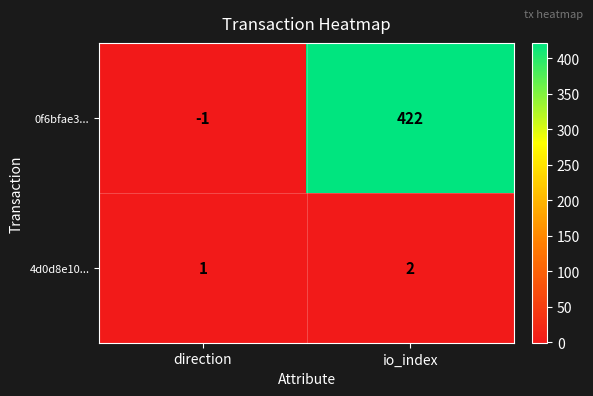

Reading right to left, transcribe all the data shown in this chart.

0f6bfae3...: 422	-1
4d0d8e10...: 2	1